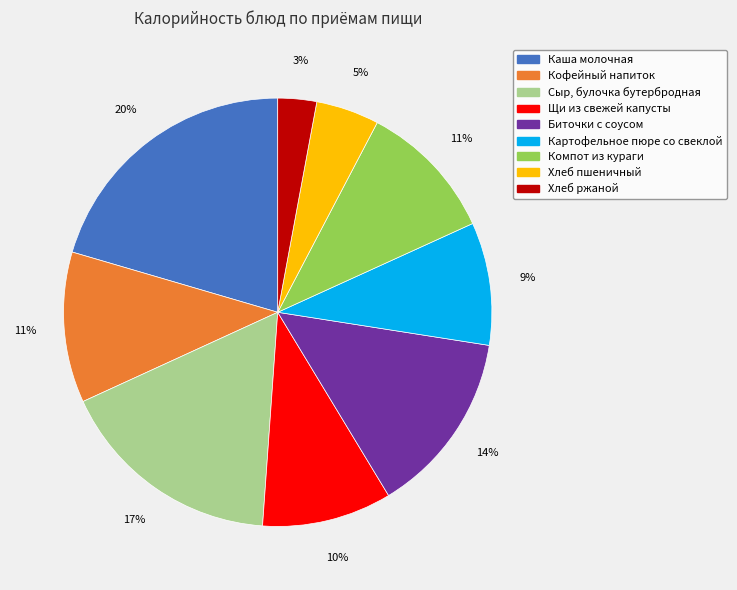

To the nearest percent, what portion does Каша молочная represent?

20%